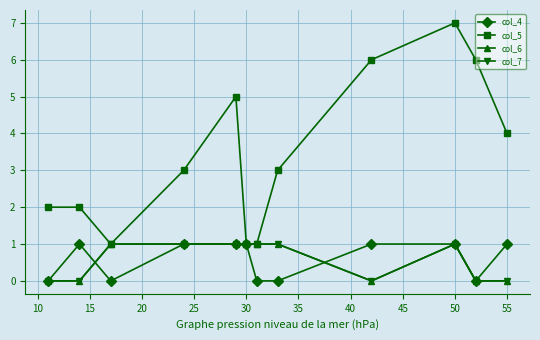

How many lines are shown in the chart?

4